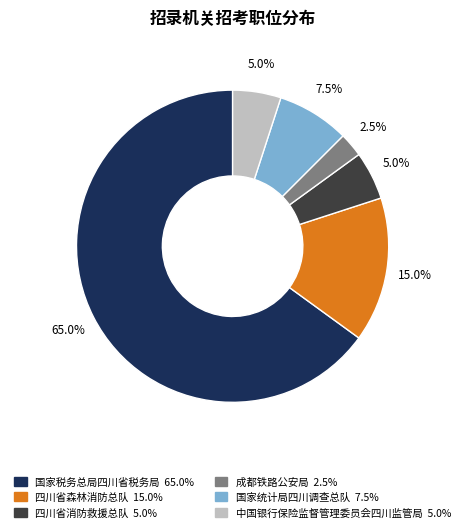

What is the ratio of the value at 成都铁路公安局 to the value at 四川省消防救援总队?

0.5